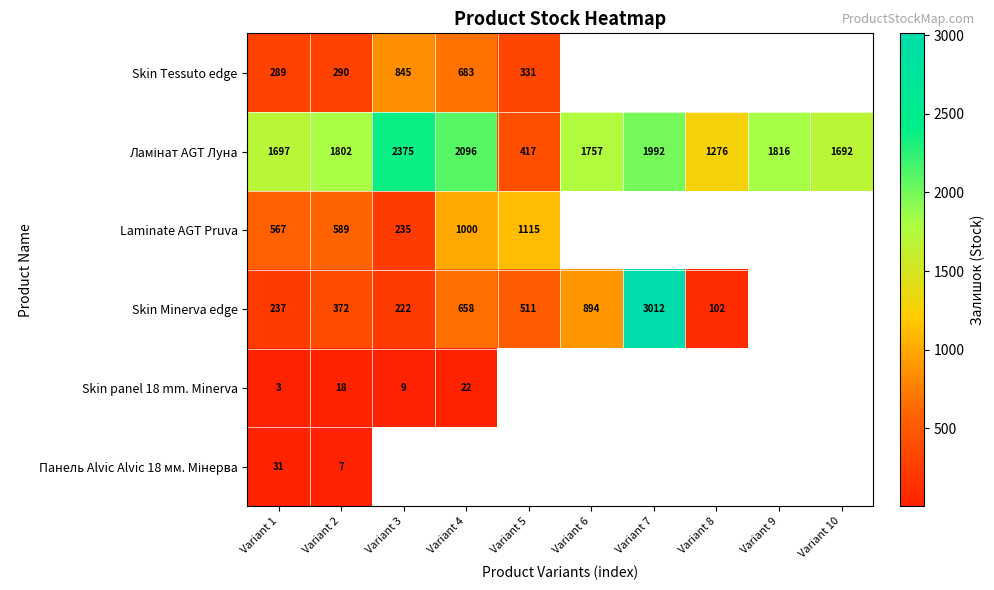

The Skin panel 18 mm. Minerva series shows 2 at Variant 1. True or false?

False